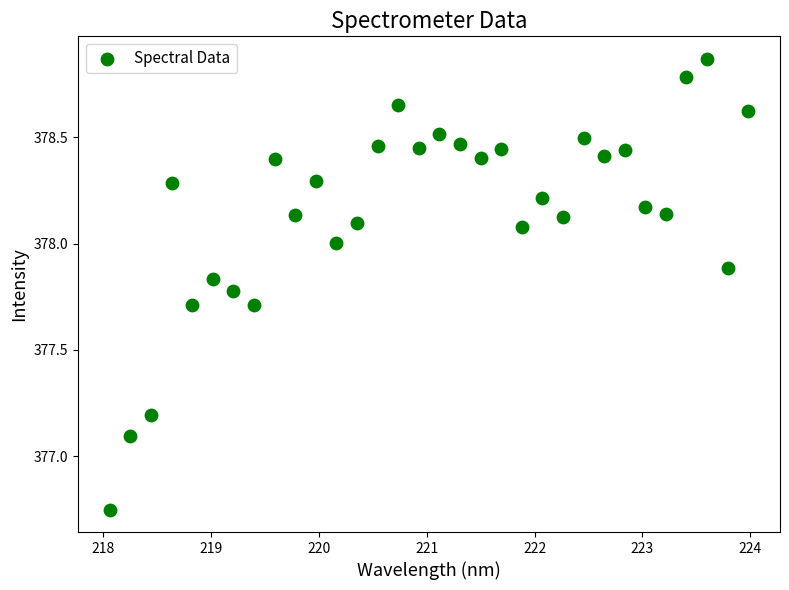

What is the range of Y values (max minus min)?

2.1